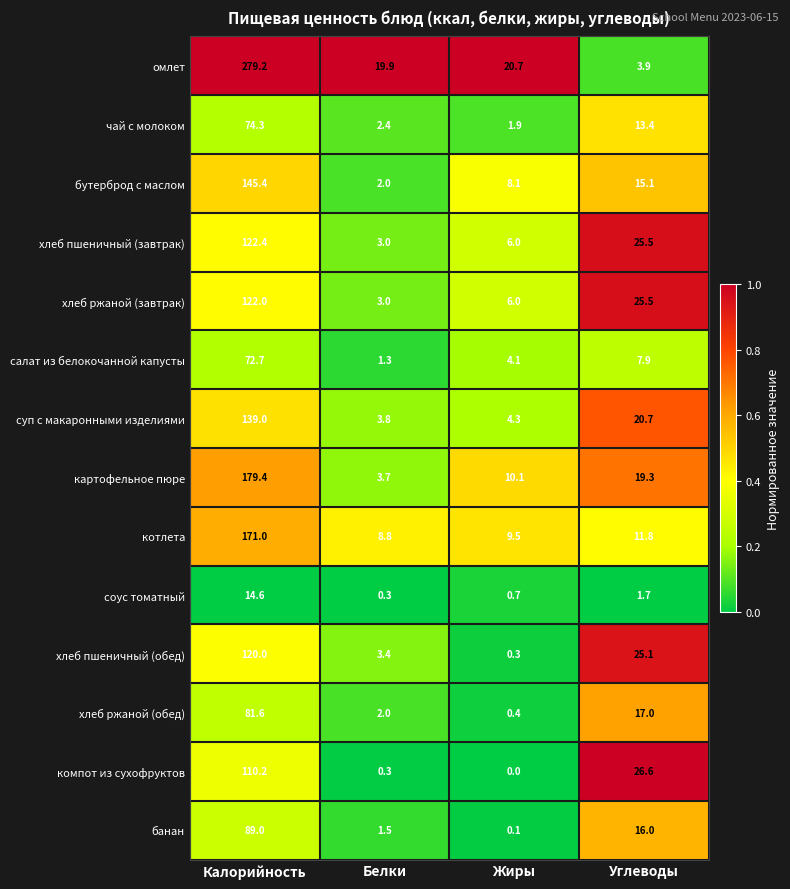

Read the хлеб пшеничный (завтрак) value at Белки.

3.0